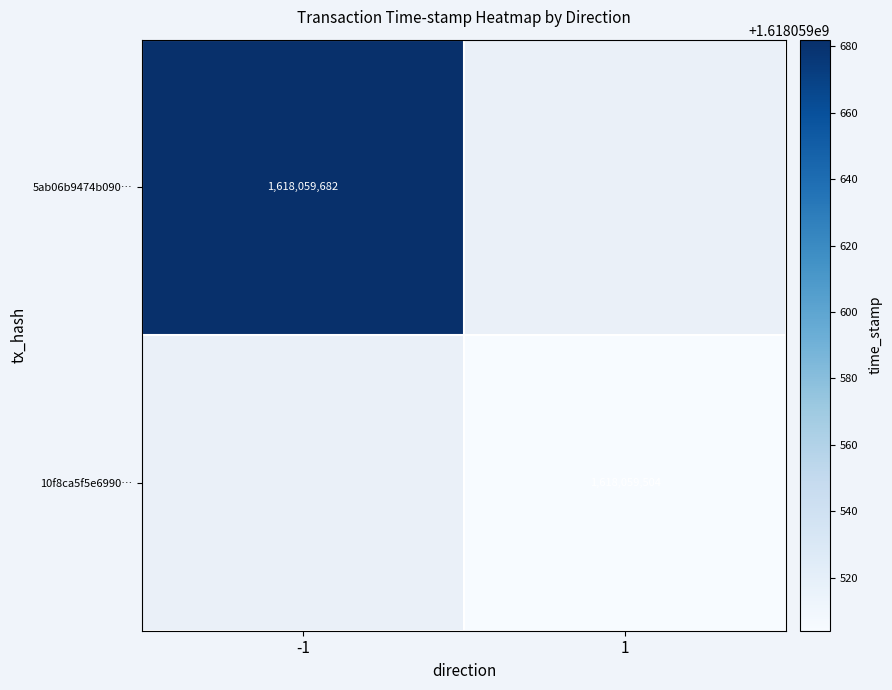

At which label does 5ab06b9474b090a8d9687abdb870889ba256ef7 reach its peak?

-1